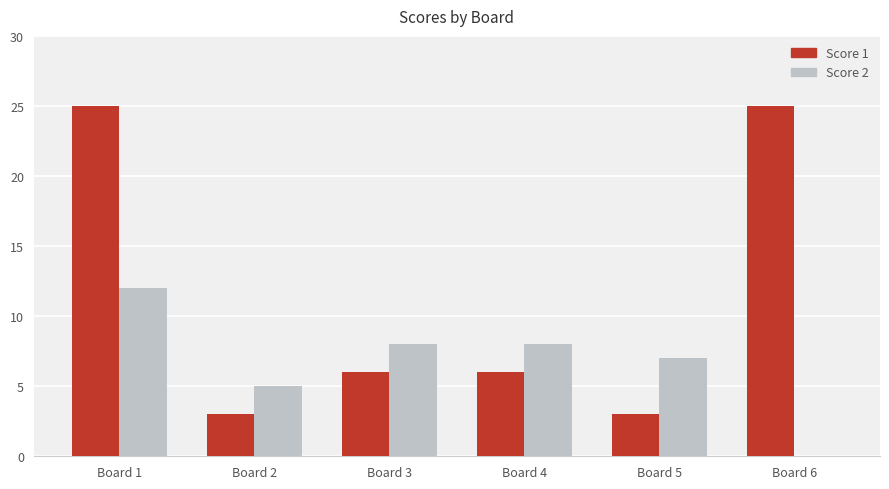

True or false: Score 2 has a value of 13 at Board 4.

False